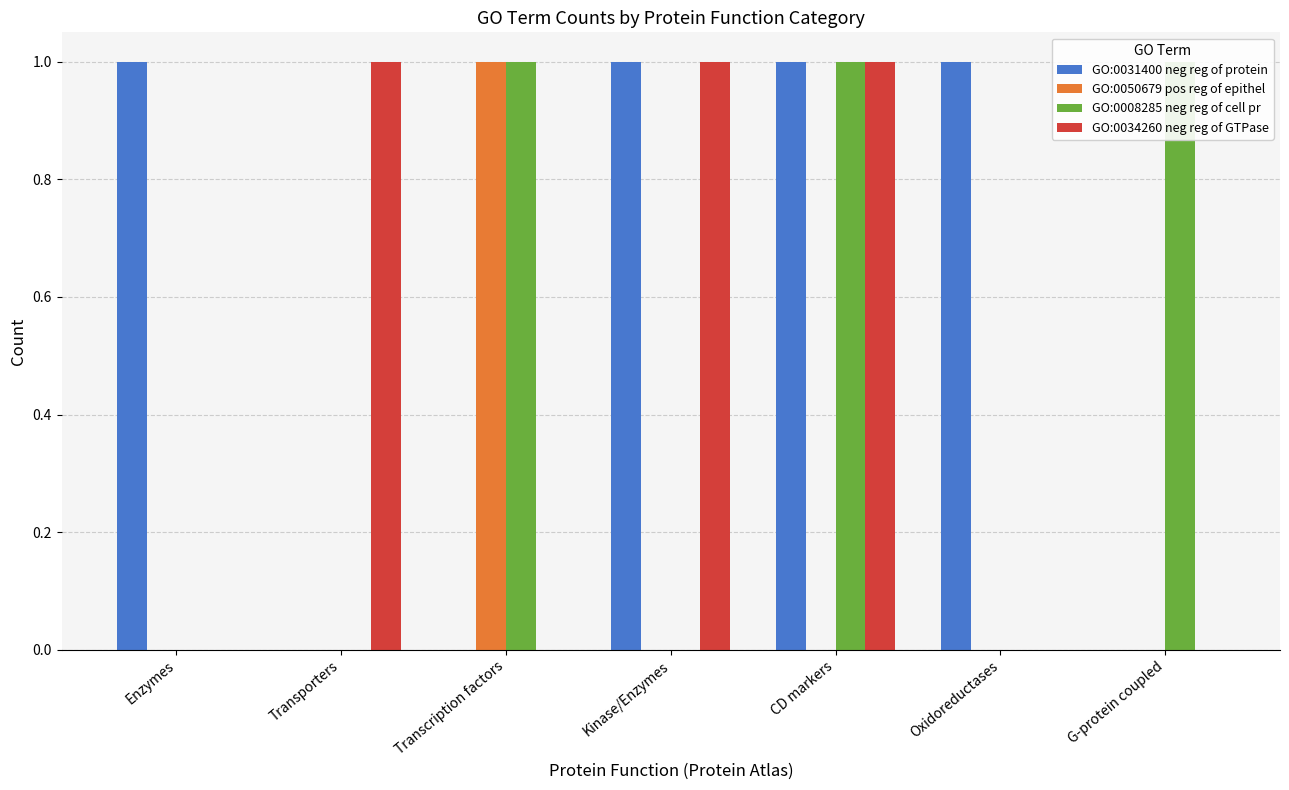

At which label does GO:0008285 neg reg of cell pr reach its peak?

Transcription factors